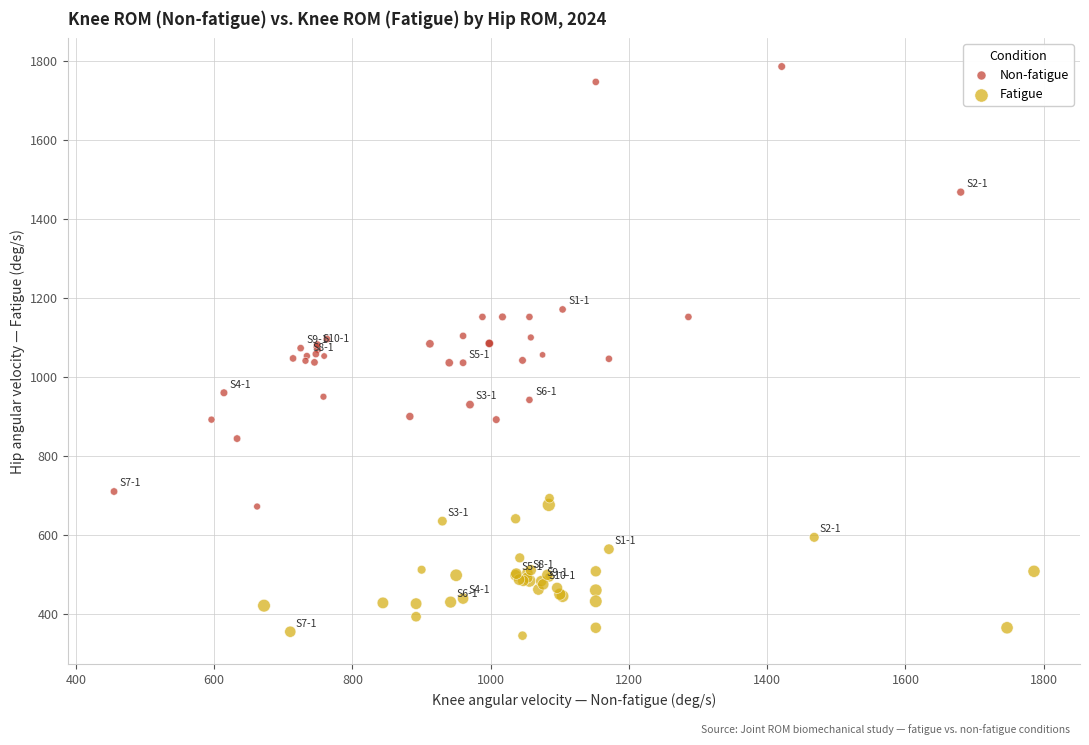

Which series contains the lowest Y value?

Fatigue